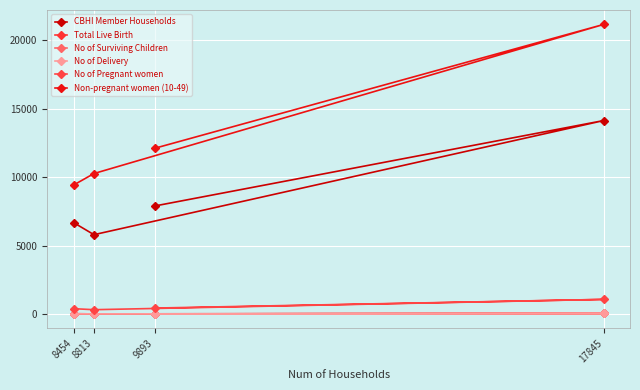

What is the total value across all series at 9893?

20524